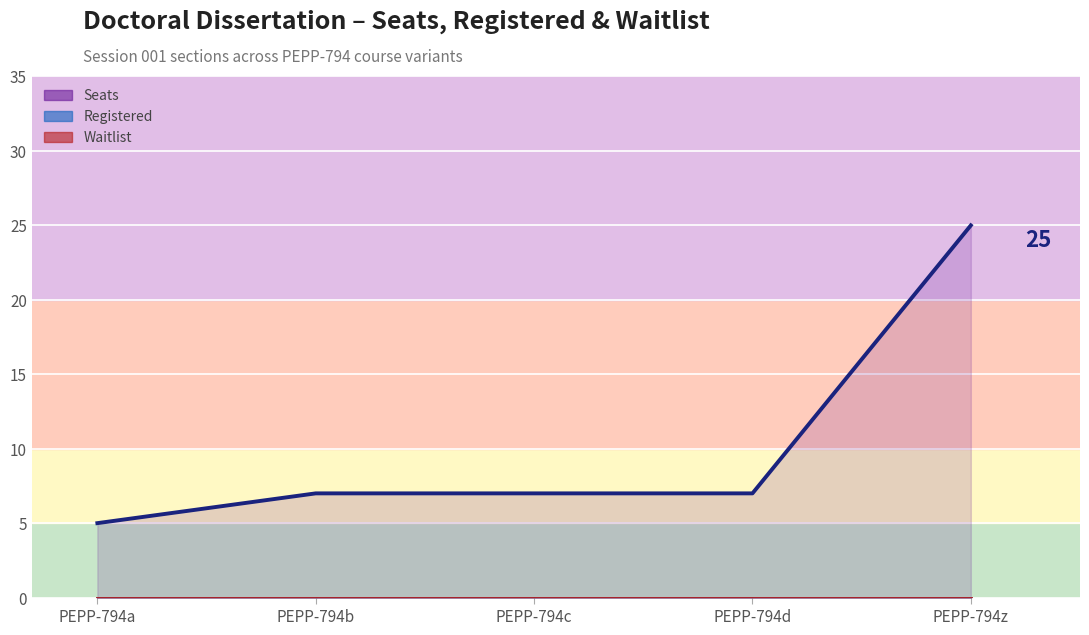

Reading right to left, transcribe all the data shown in this chart.

Seats: 25	7	7	7	5
Registered: 0	0	0	0	0
Waitlist: 0	0	0	0	0